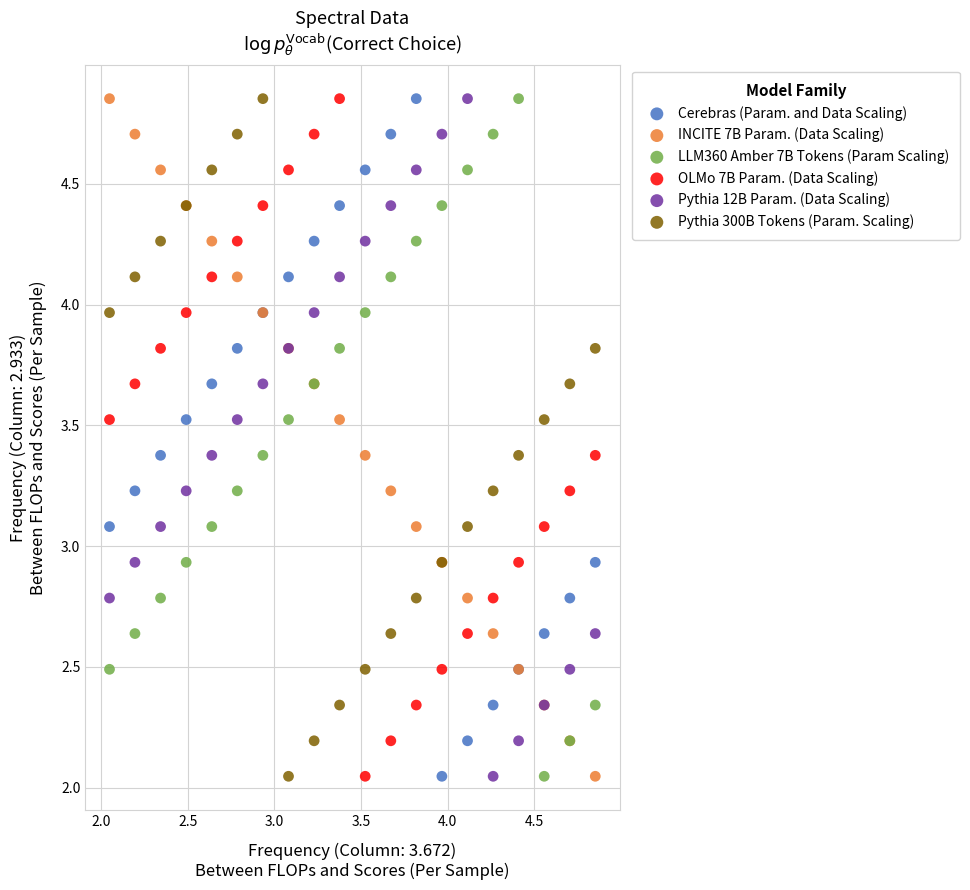

What is the X range (max minus min) for the scatter plot?

2.8